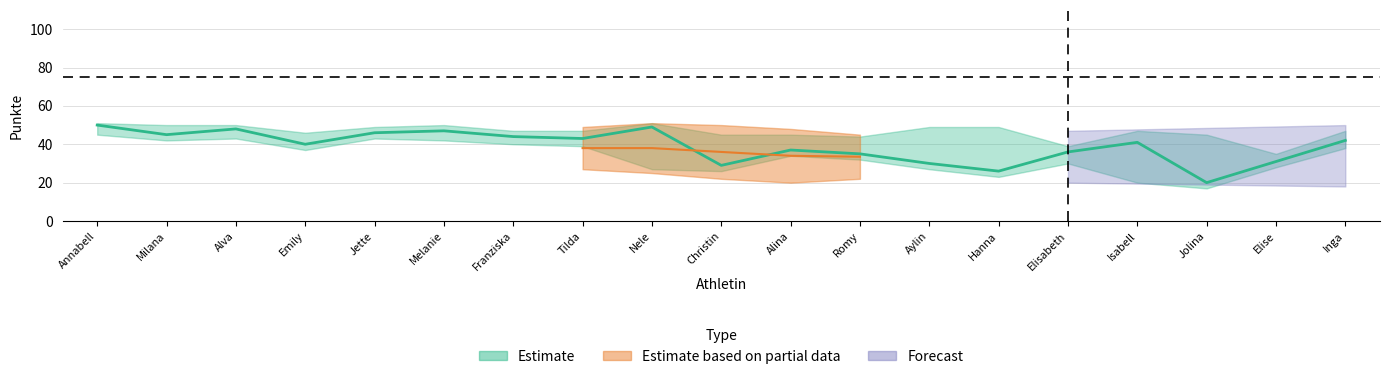

What is the difference between the second highest and minimum values?

29